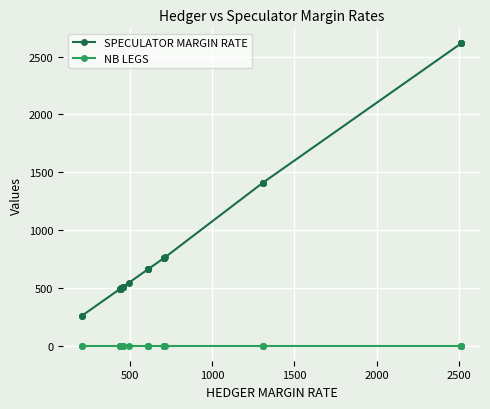

Does the chart display data point markers on the line(s)?

Yes